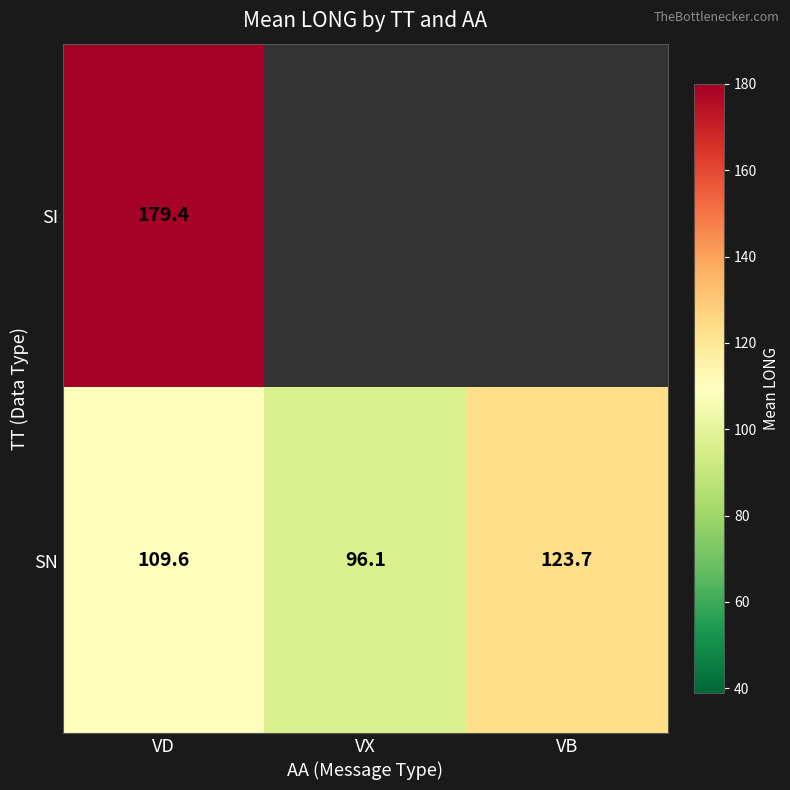

Rank the categories by SN value from highest to lowest.

VB, VD, VX